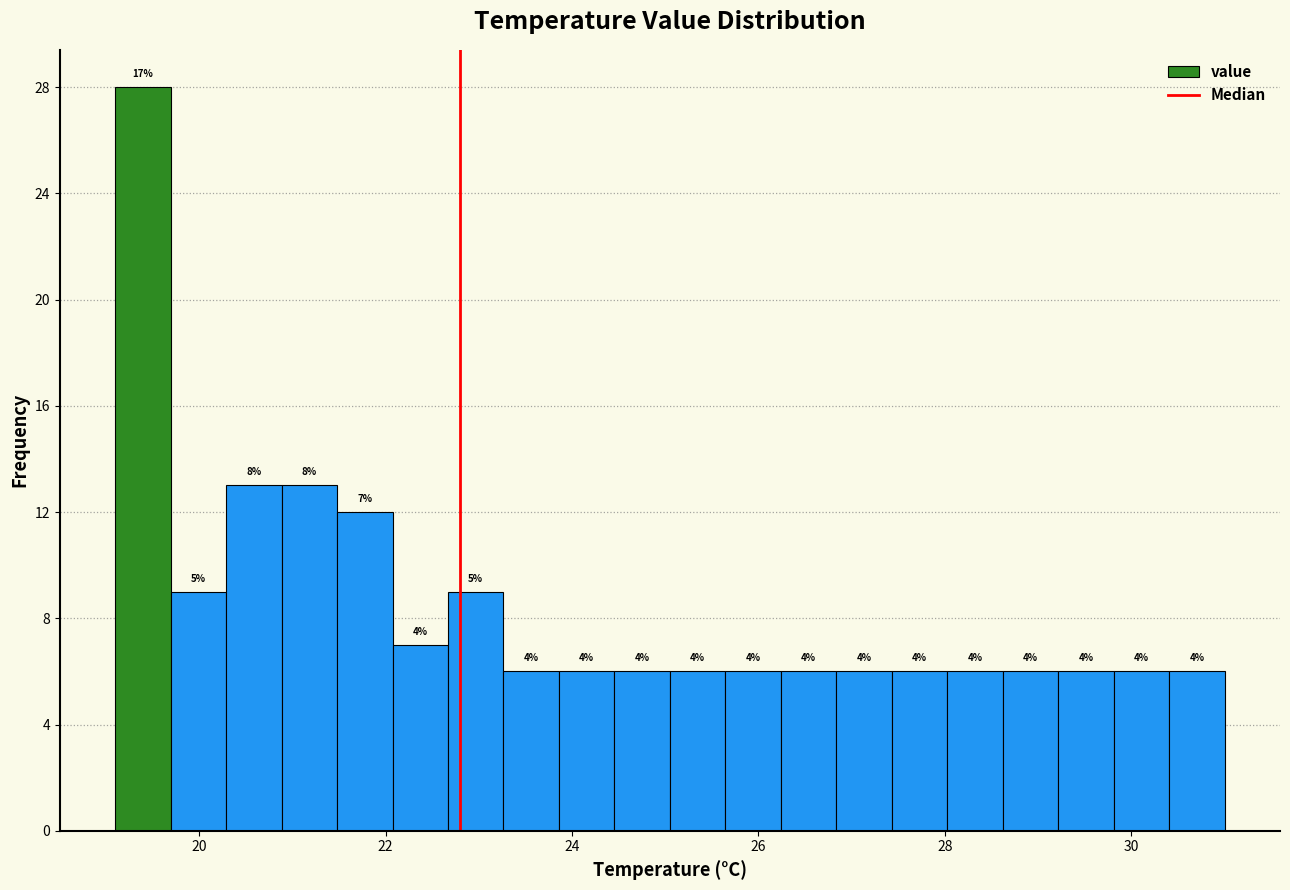

Read against the x-axis, roughly where is the centre of the tallest bar?

19.4